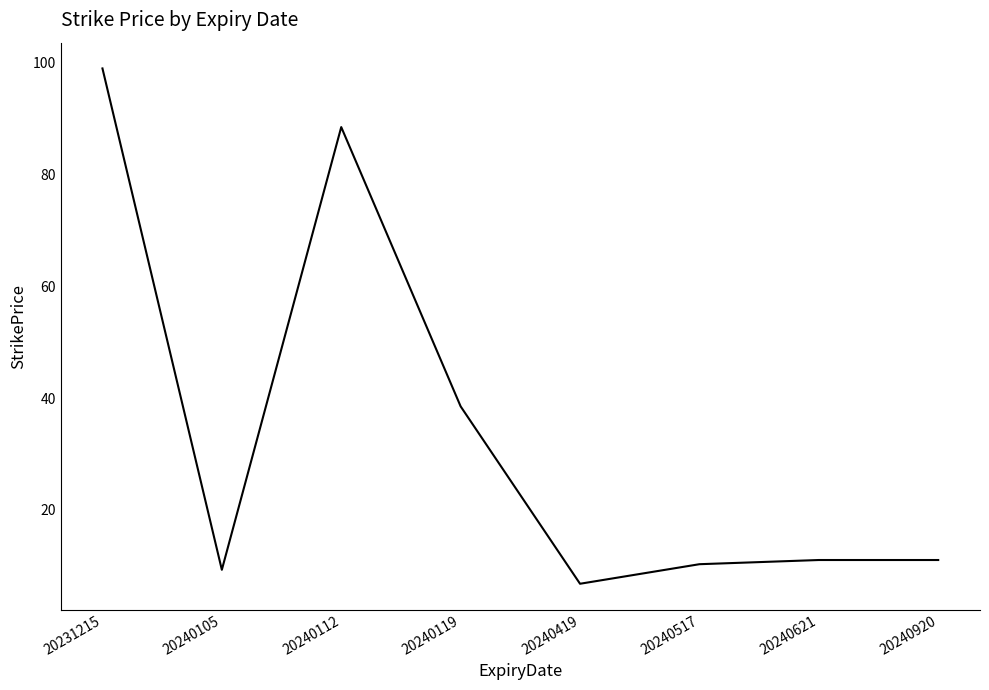

Which category has the highest value across all series?

20231215